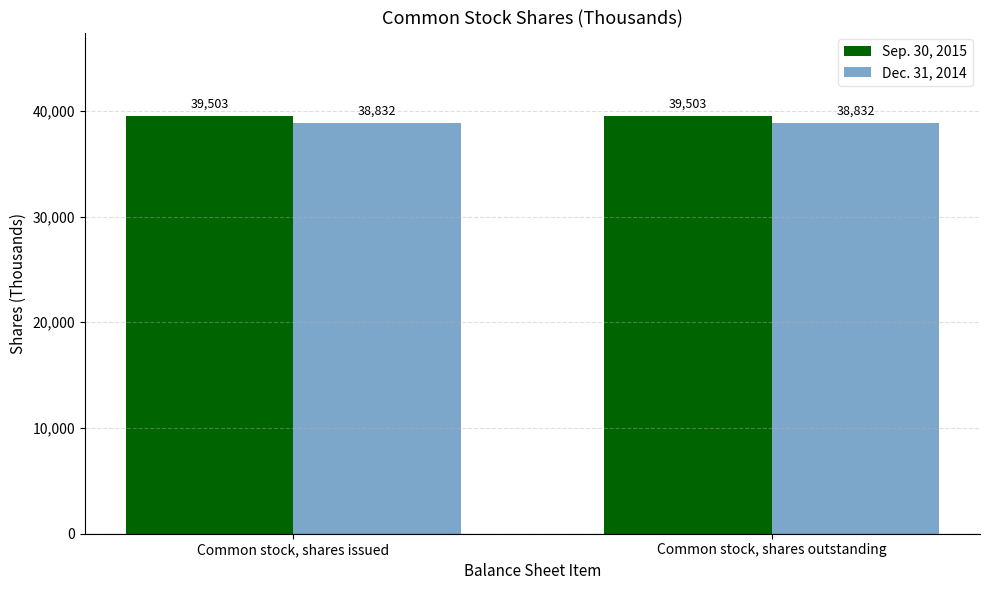

What are all the series names shown in the legend?

Sep. 30, 2015, Dec. 31, 2014